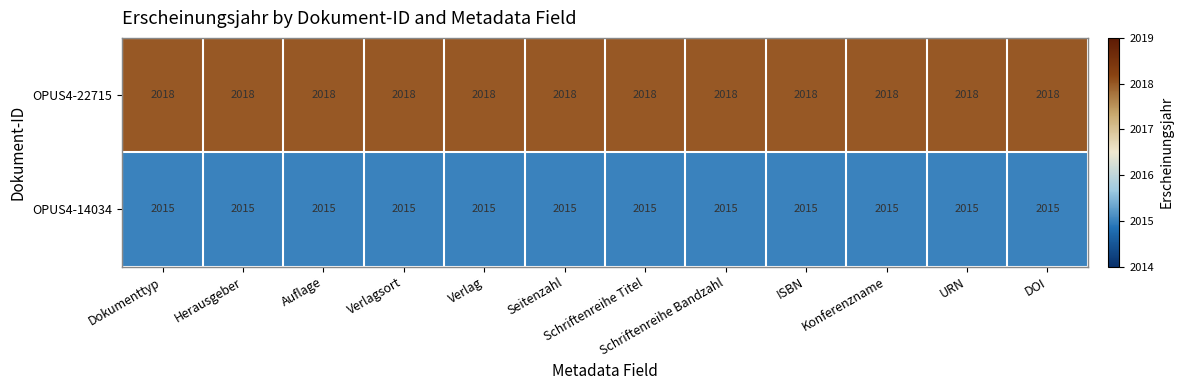

What is the sum of all OPUS4-14034 values?

24180